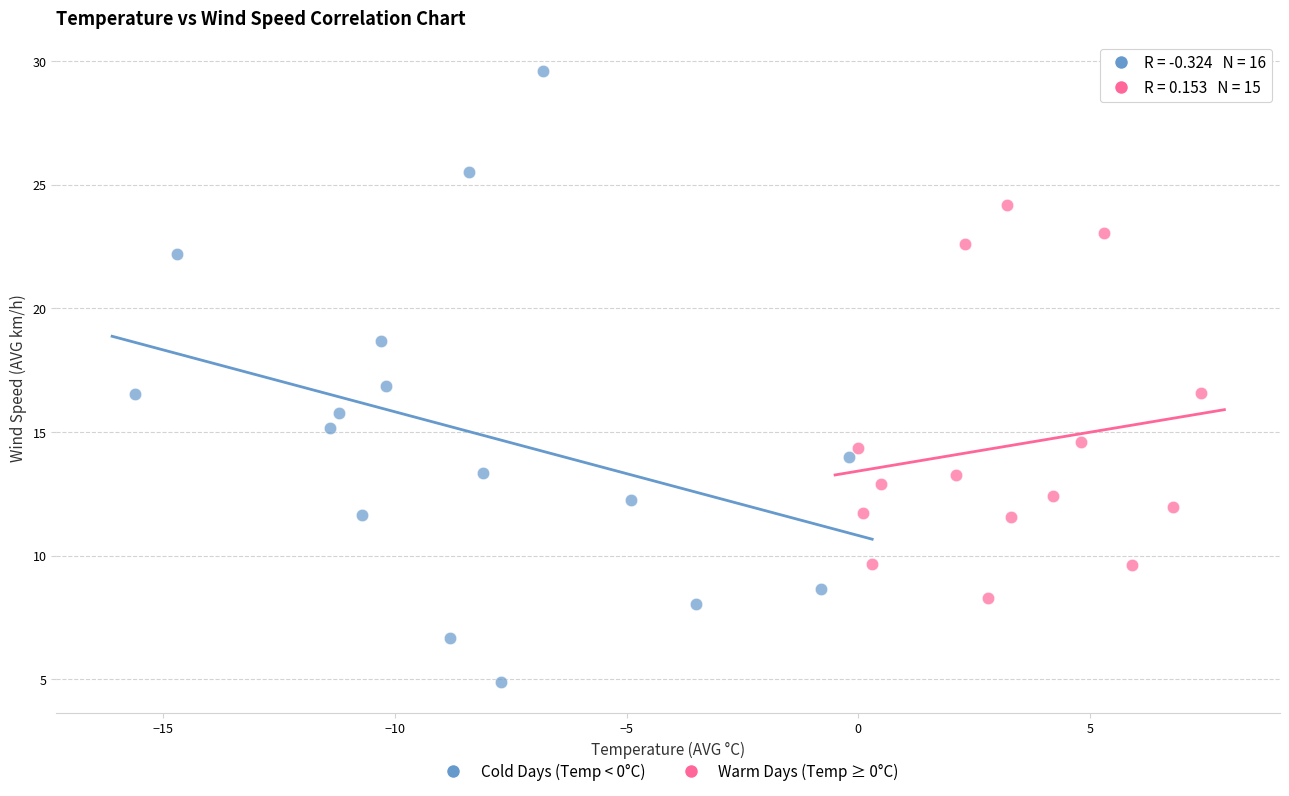

Which series contains the lowest Y value?

Cold Days (Temp < 0°C)